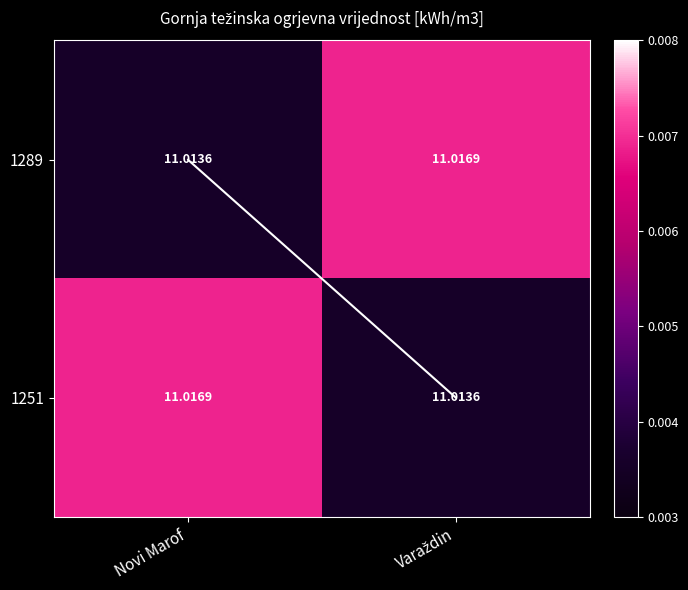

At which label does 1251 reach its peak?

Novi Marof